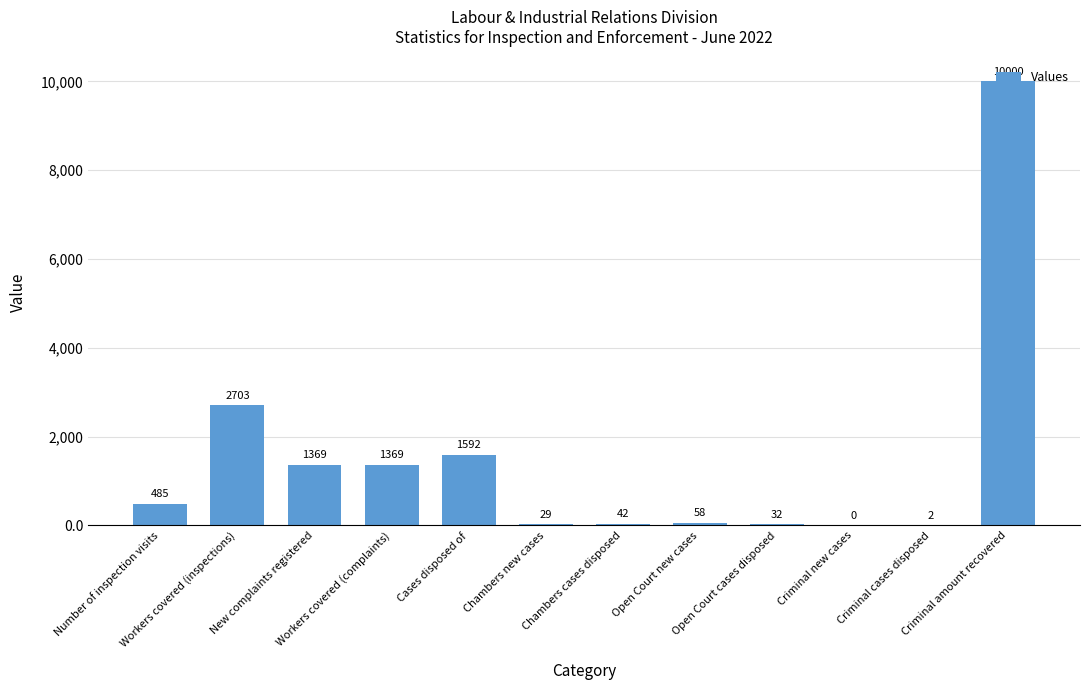

What is the sum of all values?

17681